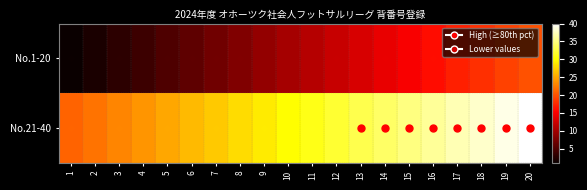

Between 18 and 7, which is larger?

18